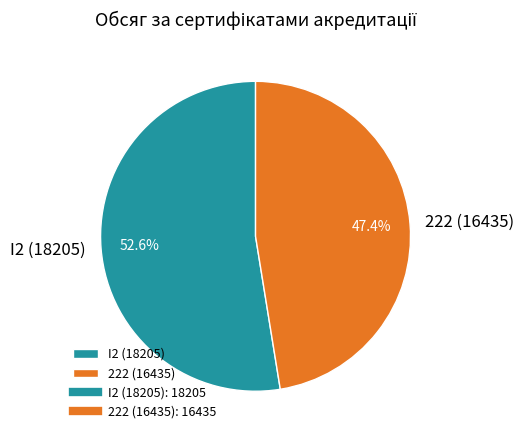

To the nearest percent, what is the difference between the largest and smallest slice percentages?

5%